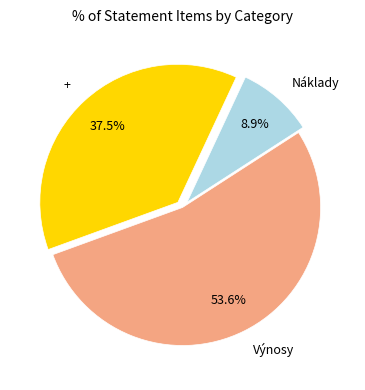

Combined, what portion of the pie is Výnosy and +?

91.1%